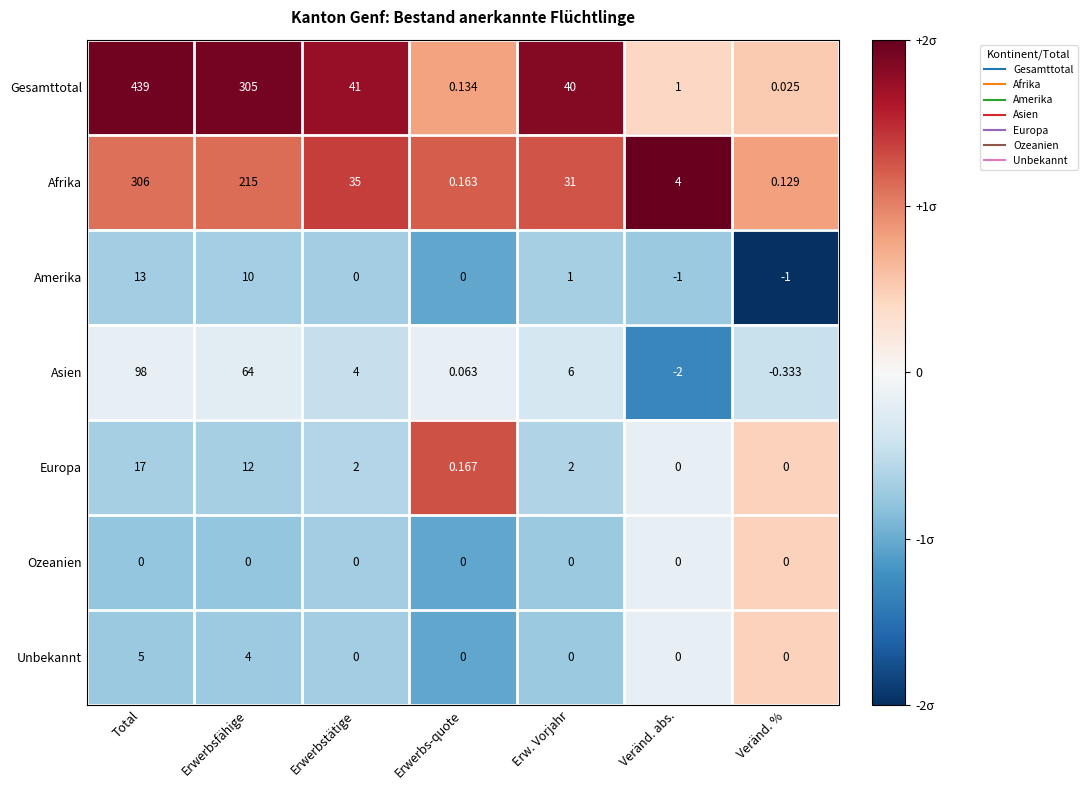

Rank the series by their maximum value, from lowest to highest.

Ozeanien, Unbekannt, Amerika, Europa, Asien, Afrika, Gesamttotal